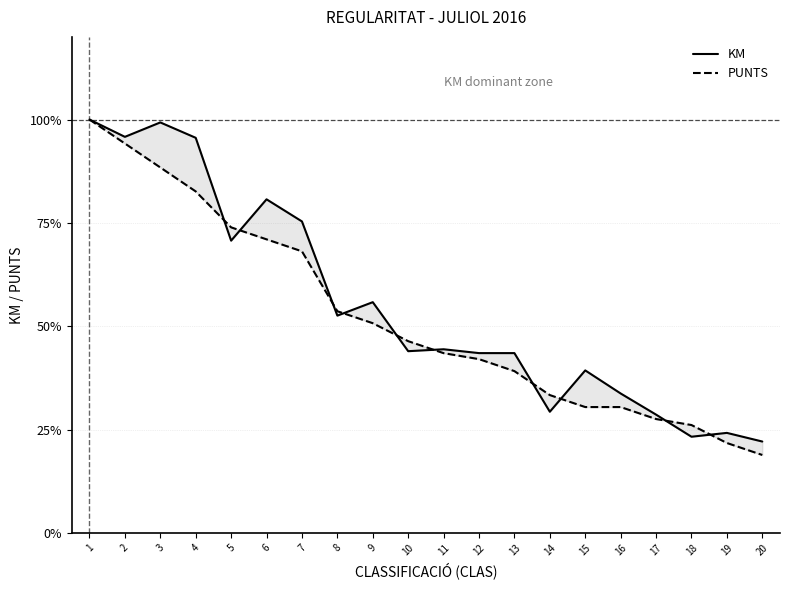

True or false: KM has a value of 33.7 at 16.

True